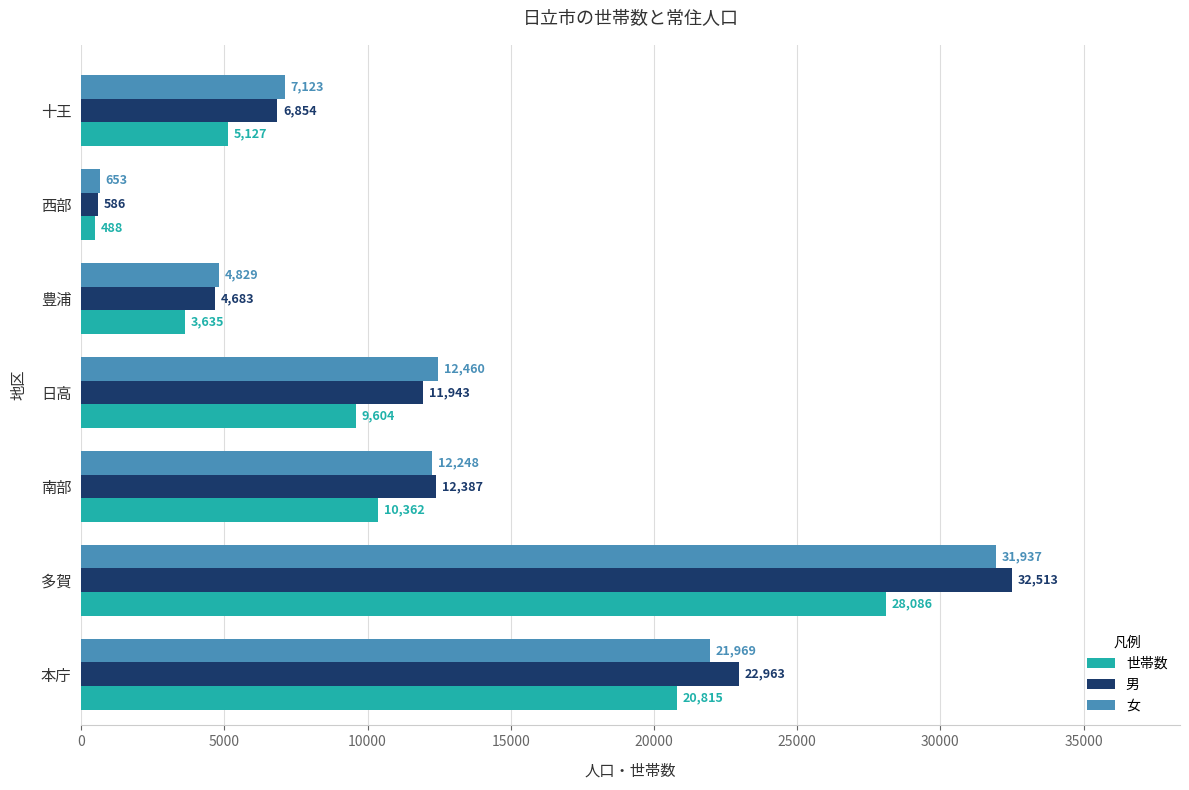

What are all the series names shown in the legend?

世帯数, 男, 女